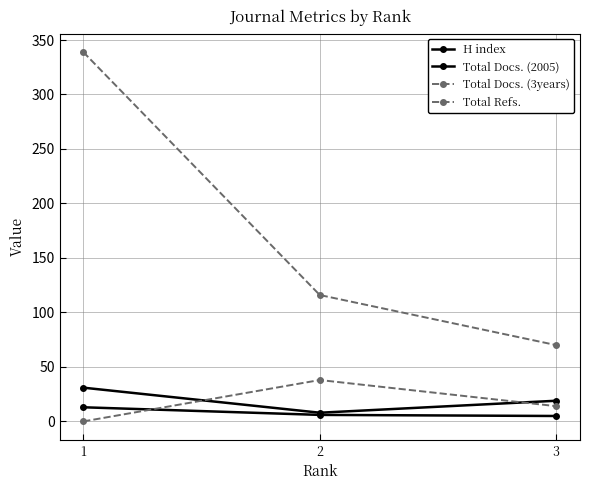

How many values in the Total Docs. (3years) series are below 14?

1